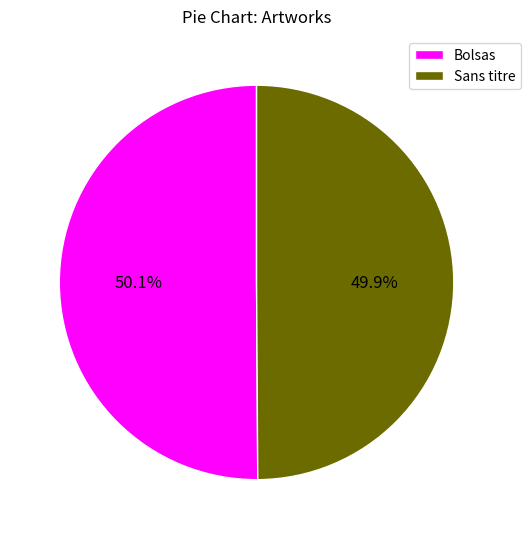

Is there any slice that represents more than half of the pie?

Yes